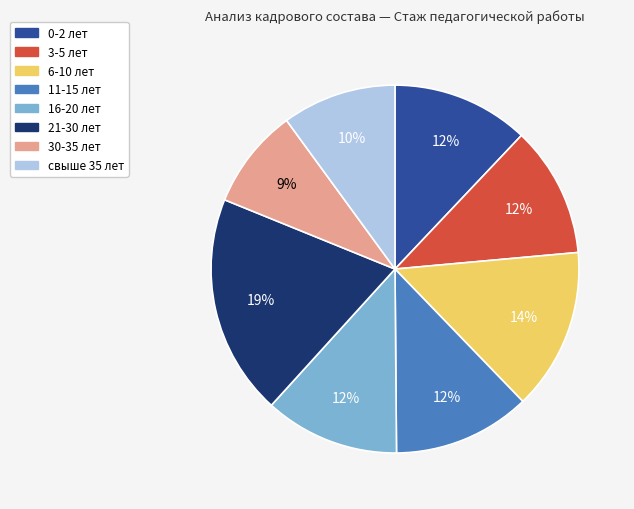

To the nearest percent, what is the combined percentage of 21-30 лет and 16-20 лет?

31%